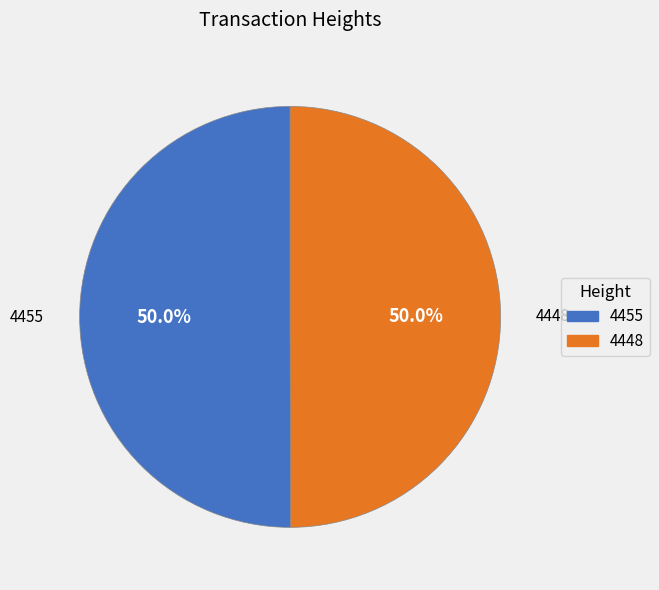

To the nearest percent, what portion does 4455 represent?

50%